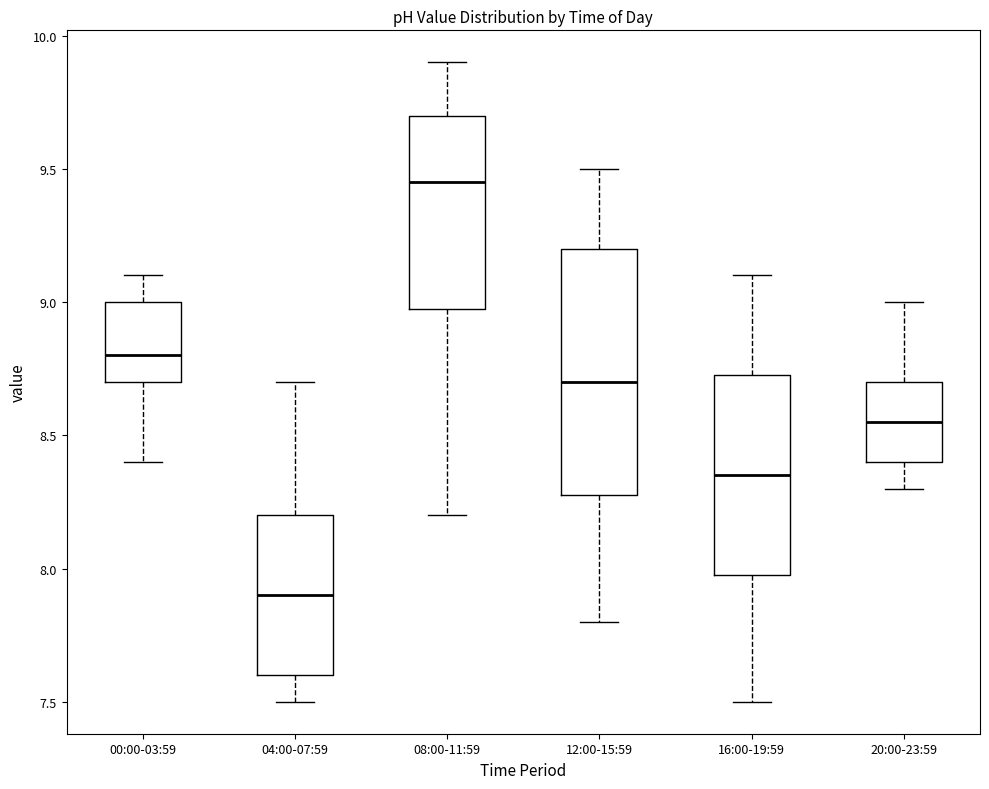

Which box's median line is the highest?

08:00-11:59